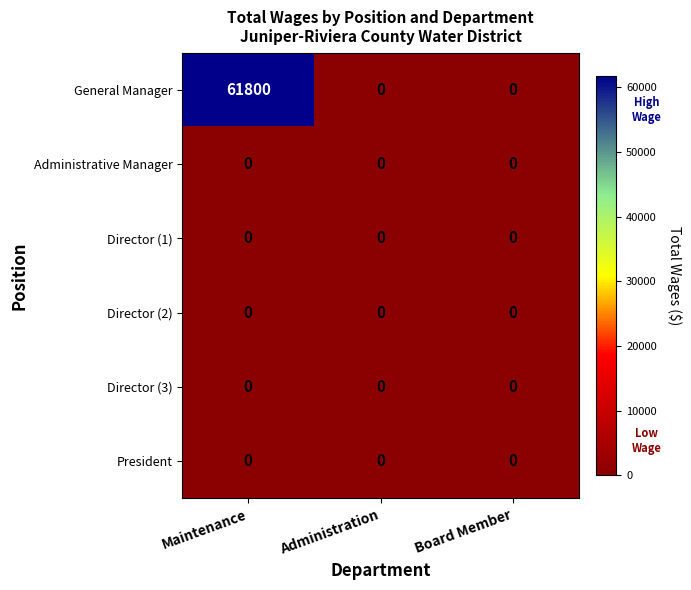

What is the difference between the highest and lowest values at Maintenance?

61800